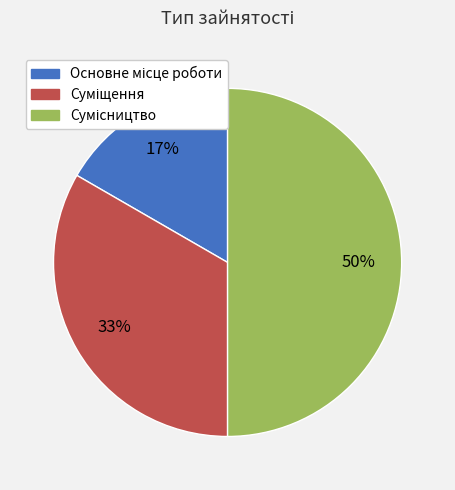

To the nearest percent, what is the difference between the largest and smallest slice percentages?

33%